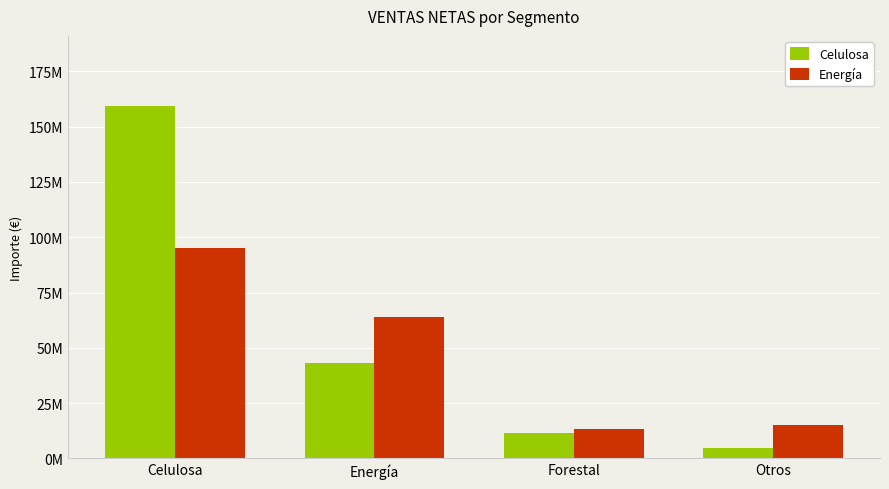

What is the sum of the Energía values at Celulosa and Forestal?

108746552.0